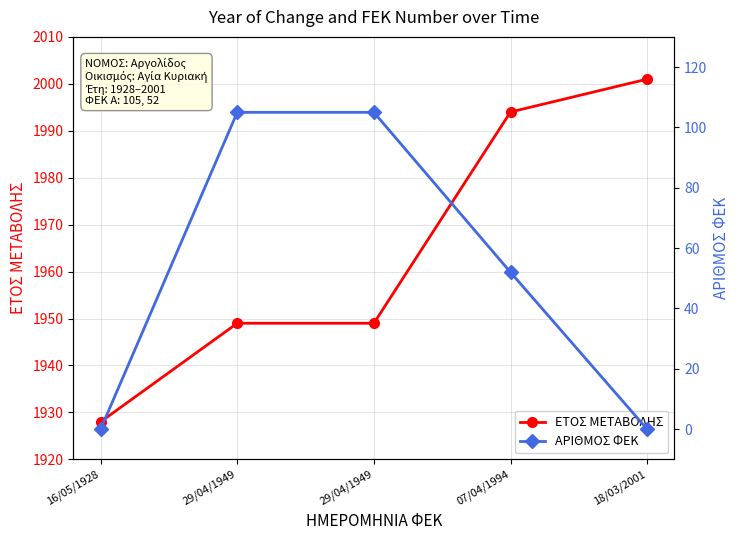

How many data points in ΑΡΙΘΜΟΣ ΦΕΚ are above 52?

2